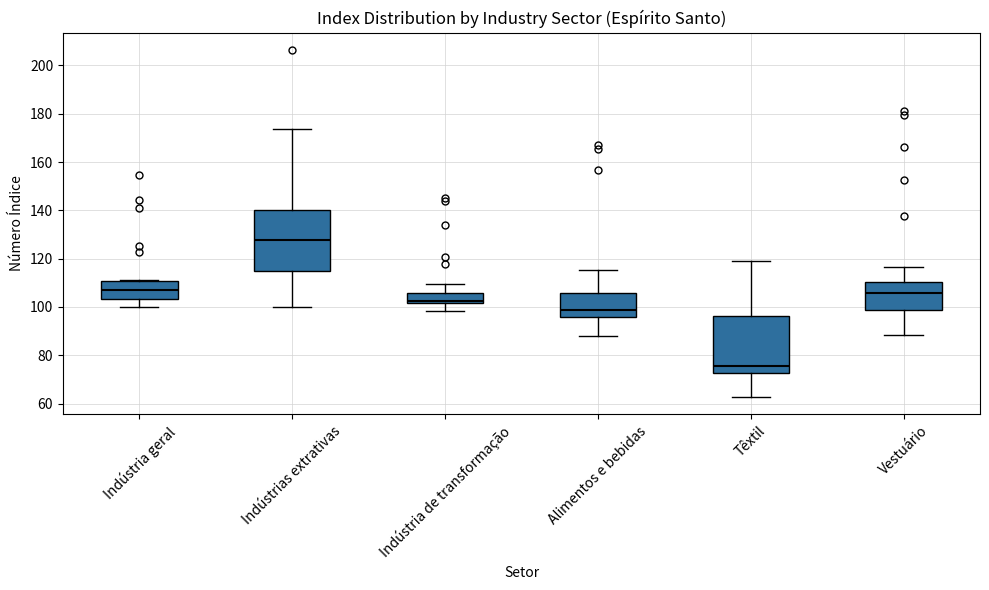

Reading left to right, read every box against the y-axis: the position of its median line, the range the box covers, and the ends of its whiskers. The values are not printed on the chart, so give them approximately, as read against the axis.

Indústria geral: median 108, box 104 to 110, whiskers 100 to 112
Indústrias extrativas: median 128, box 114 to 140, whiskers 100 to 174
Indústria de transformação: median 102 (just above the box's lower edge), box 102 to 106, whiskers 98 to 110
Alimentos e bebidas: median 98, box 96 to 106, whiskers 88 to 116
Têxtil: median 76, box 72 to 96, whiskers 62 to 118
Vestuário: median 106, box 98 to 110, whiskers 88 to 116